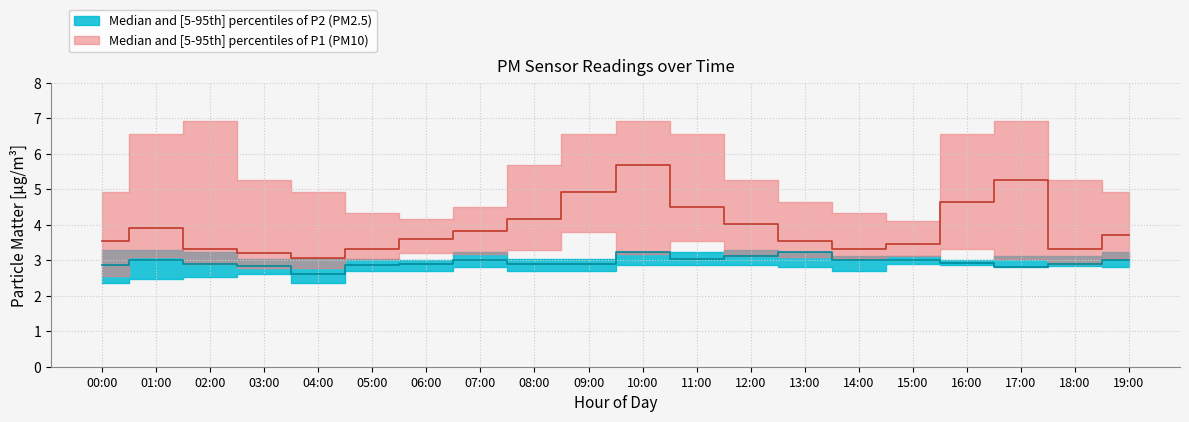

True or false: P2_p95 and P1_median intersect in this chart.

False